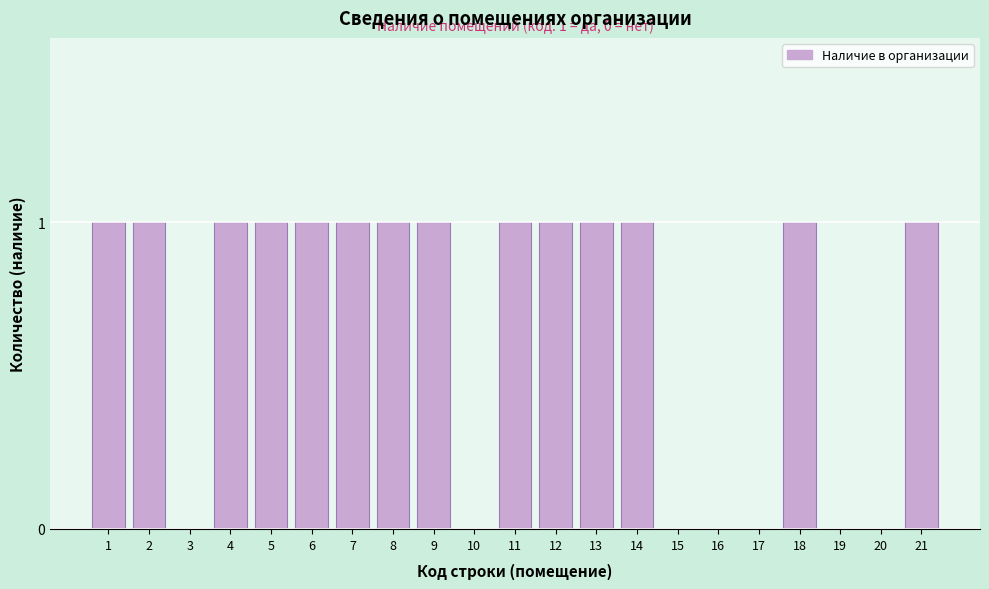

Reading left to right, extract all data points from this chart.

1=1	2=1	3=0	4=1	5=1	6=1	7=1	8=1	9=1	10=0	11=1	12=1	13=1	14=1	15=0	16=0	17=0	18=1	19=0	20=0	21=1